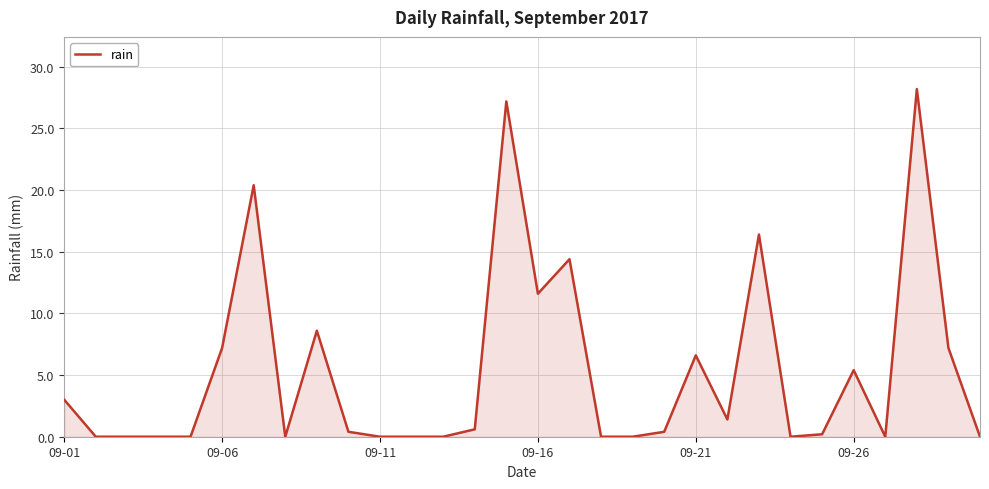

What is the maximum value shown in the chart?

28.2